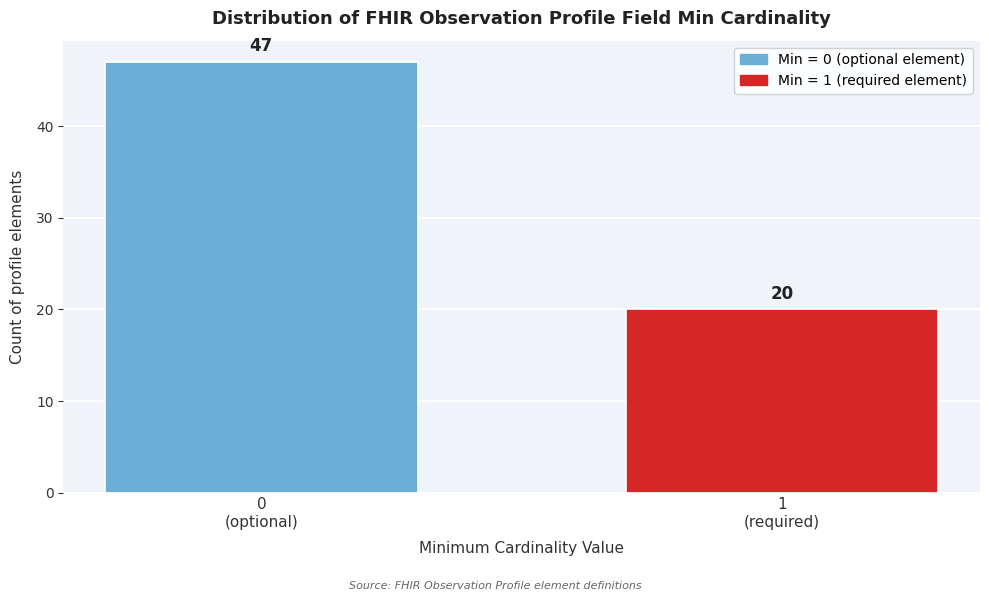

Reading left to right, list all the values displayed in this chart.

47	20